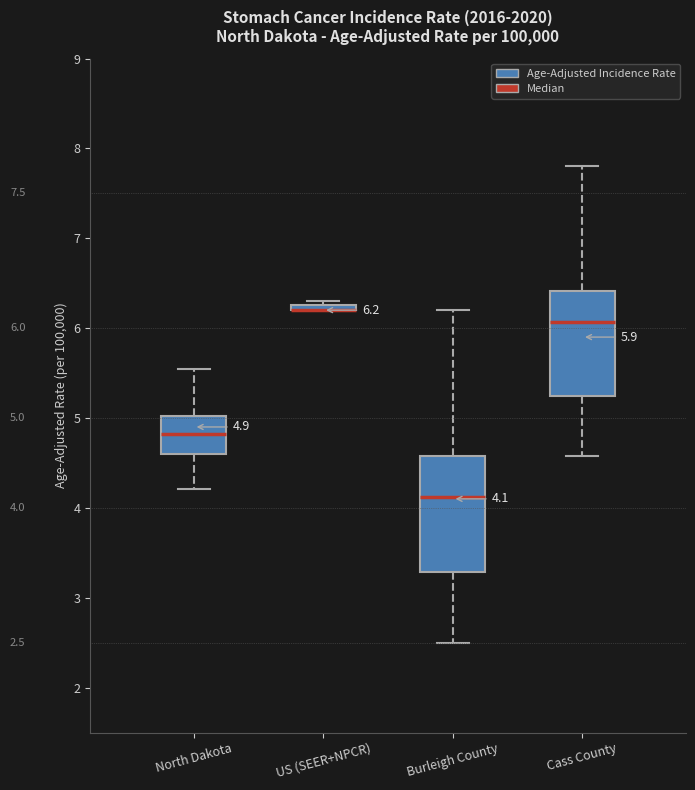

Comparing the boxes themselves (not the whiskers), which one is the tallest?

Burleigh County